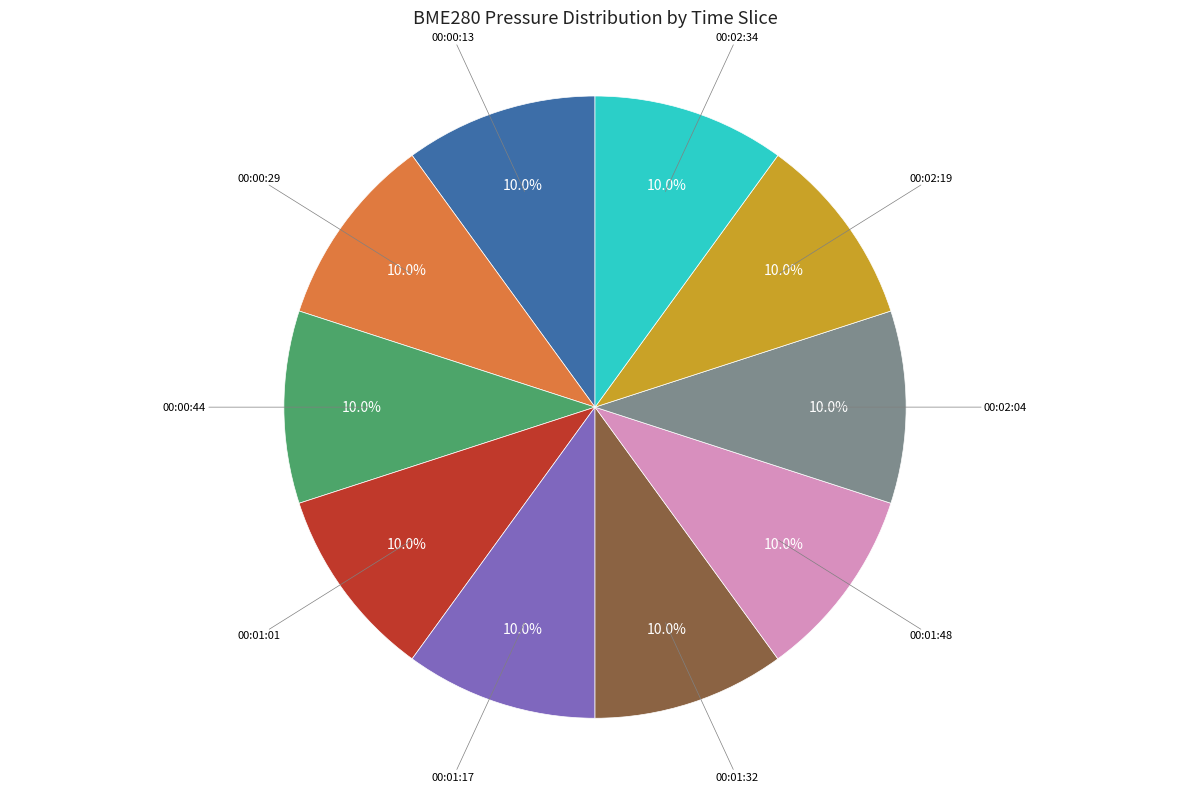

How many segments does this pie chart have?

10